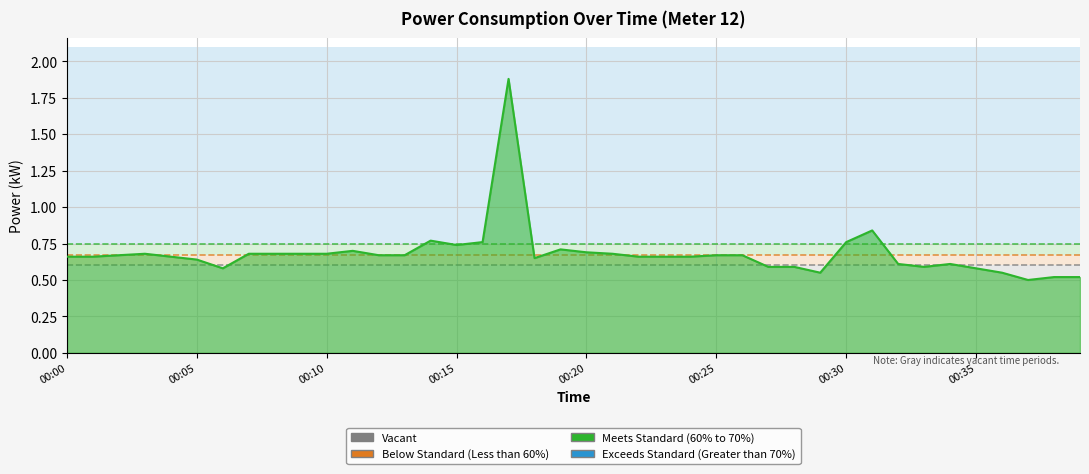

What is the difference between the maximum and minimum values?

1.4